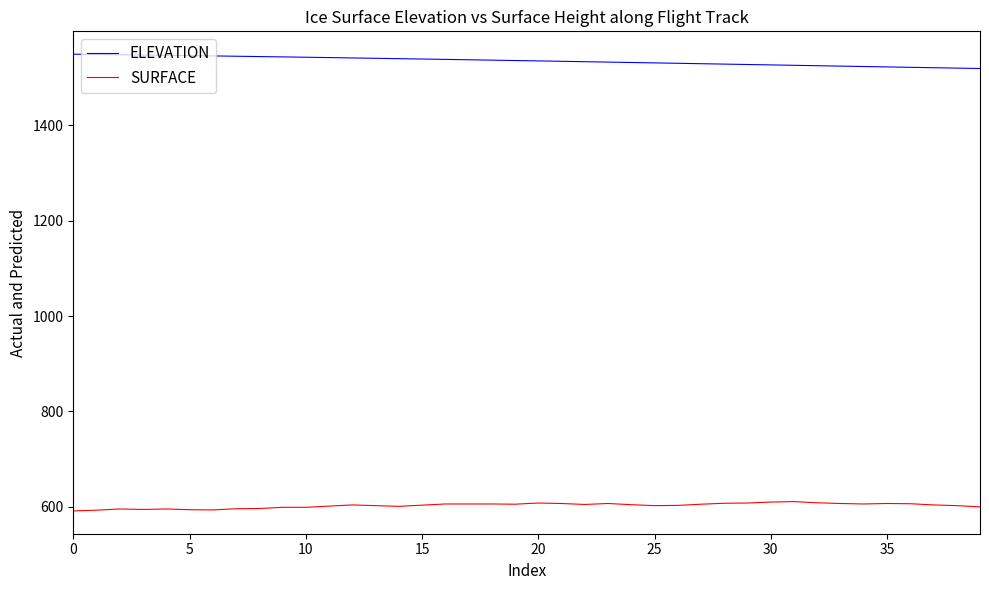

True or false: ELEVATION and SURFACE intersect in this chart.

False